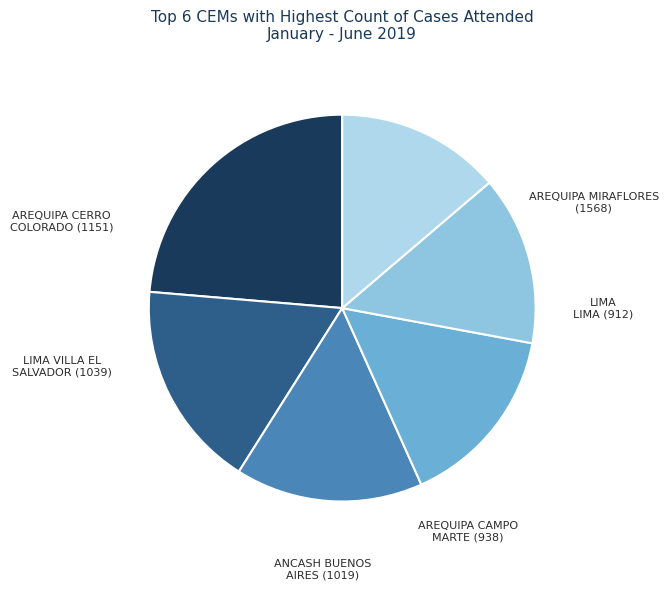

Is there any slice that represents more than half of the pie?

No